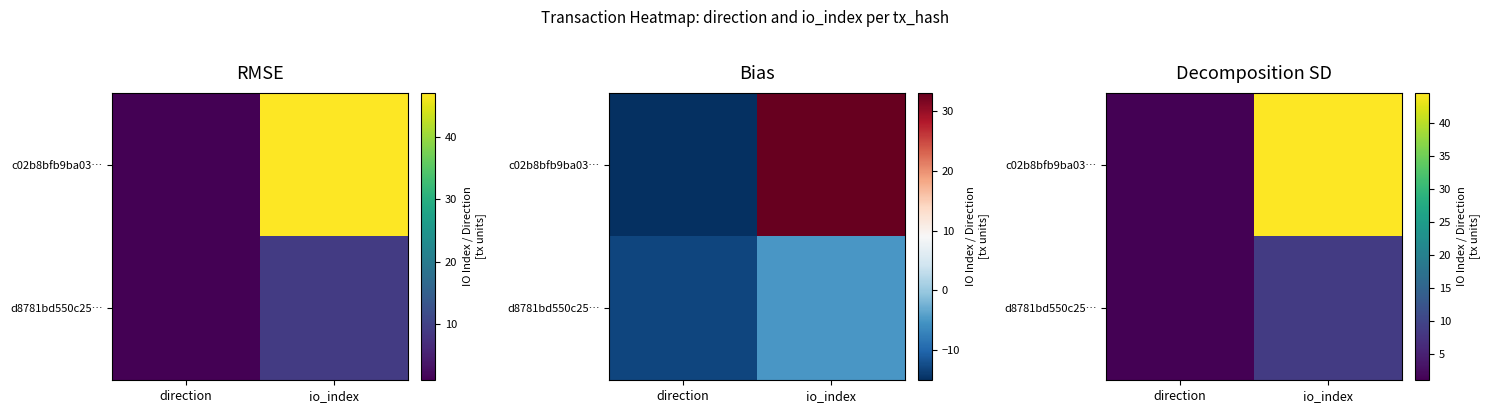

Read the d8781bd550c25… value at io_index.

8.5